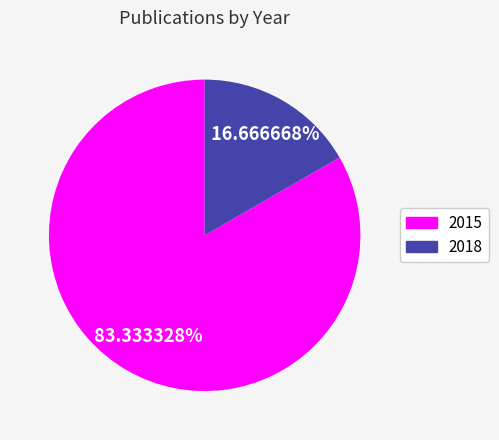

True or false: 2015 accounts for 83% of the total.

True